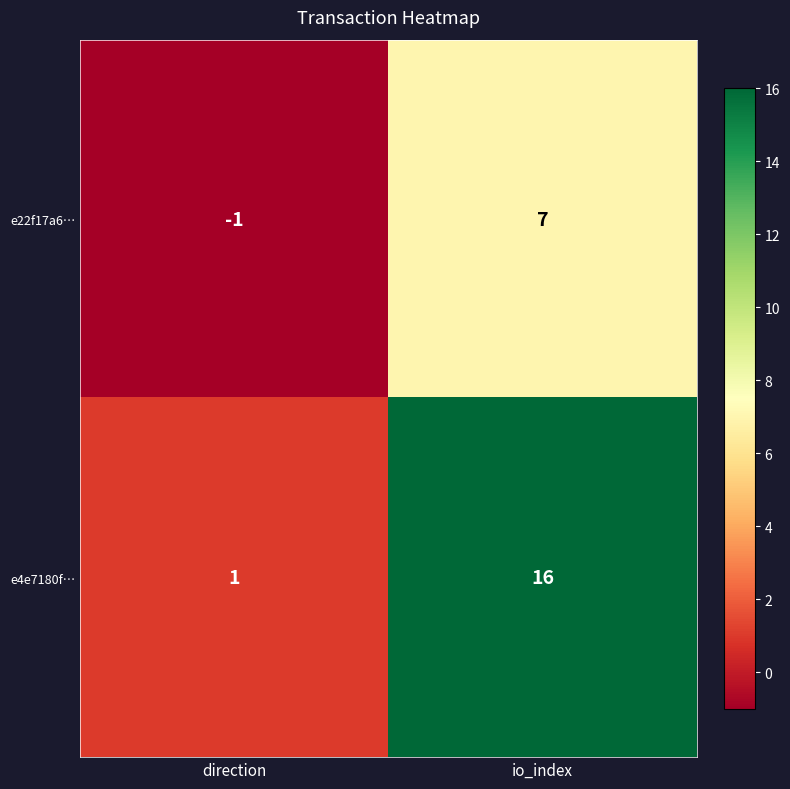

Which category has the lowest value in the e4e7180f… series?

direction